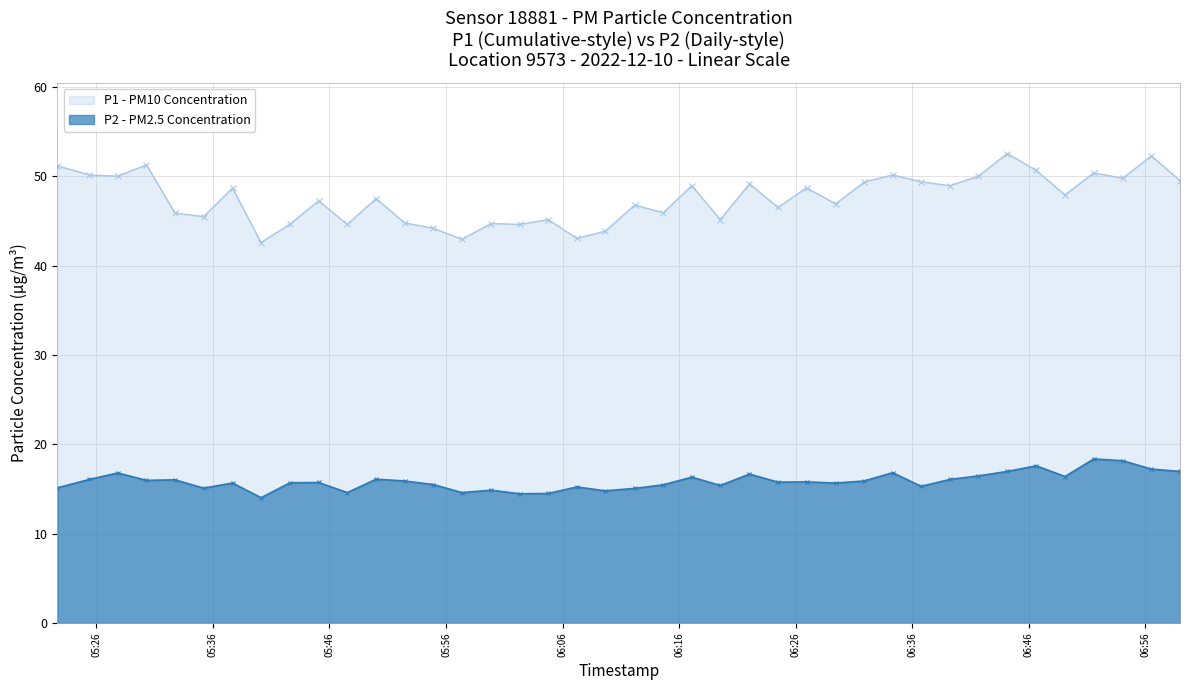

What is the difference between the P2 values at 2022-12-10T06:41:40 and 2022-12-10T06:14:38?

1.0